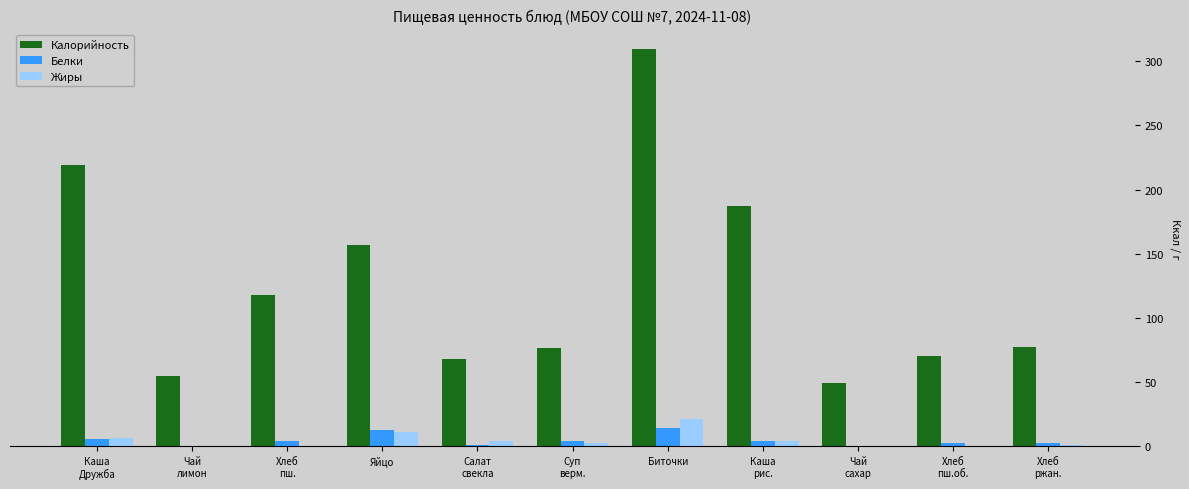

What is the total value across all series at Салат
свекла?

73.0